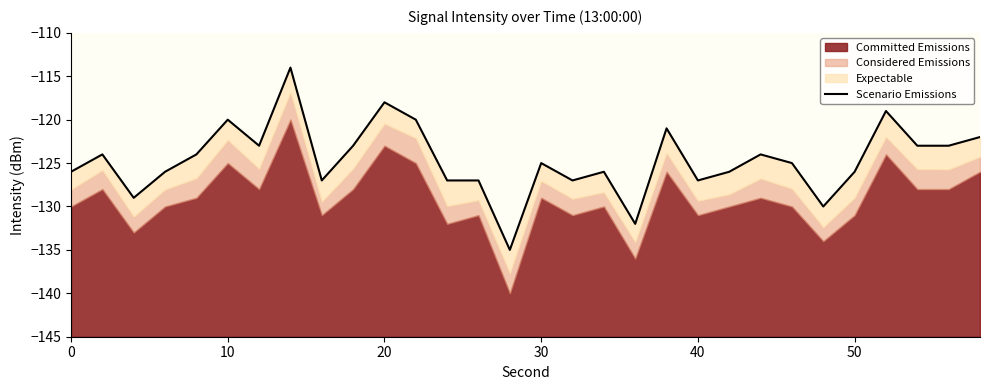

The chart shows a value of -76 at 22. True or false?

False